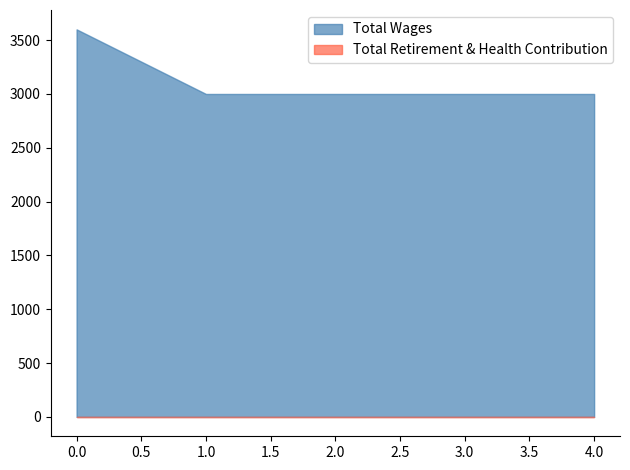

True or false: Total Wages and Total Retirement & Health Contribution intersect in this chart.

False